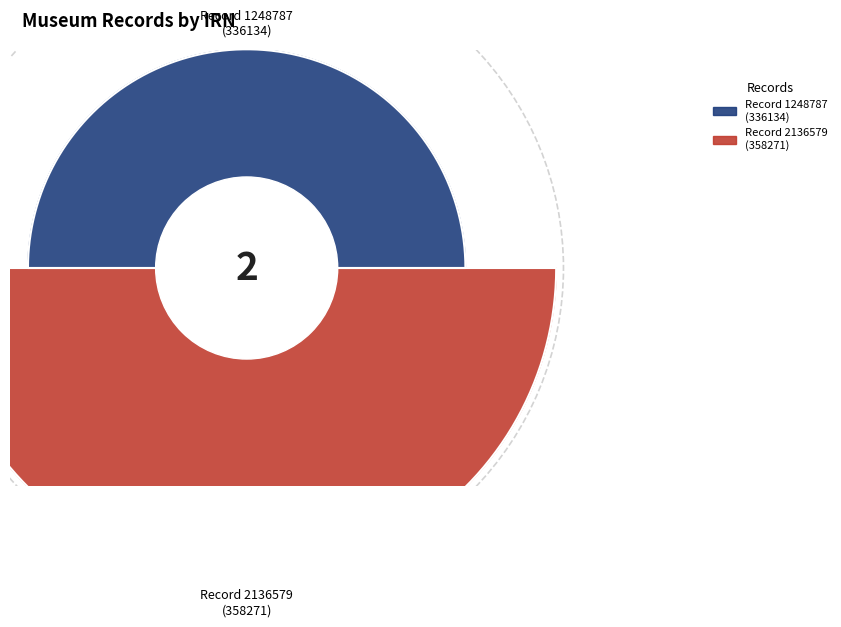

Do 99009c7a-e2bb-4d9d-b8ef-038cadbad7b9 and 8c0b6bbc-72f2-44cd-af6a-a3826617c475 together represent more than half of the pie?

Yes